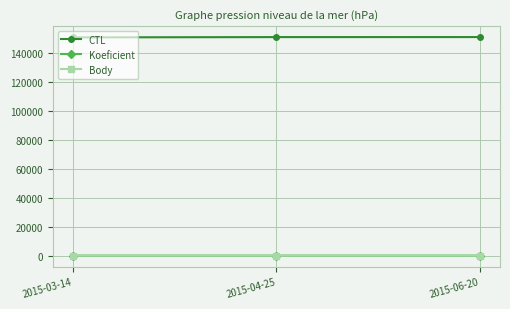

Is the value of CTL at 2015-03-14 greater than the value of Body at 2015-06-20?

Yes